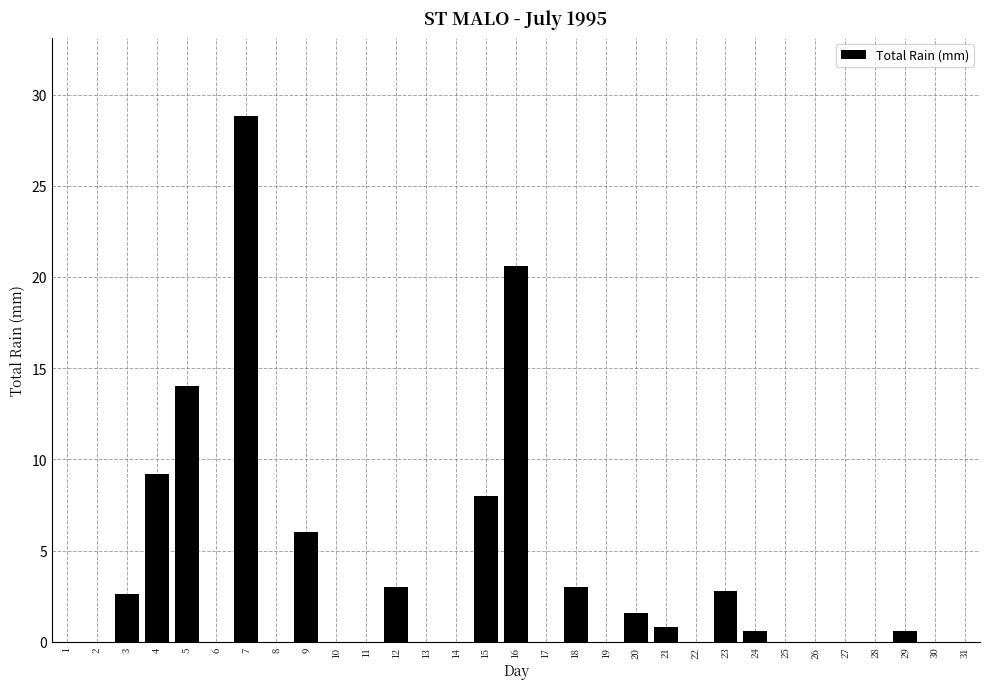

Which label corresponds to the largest value in the chart?

7